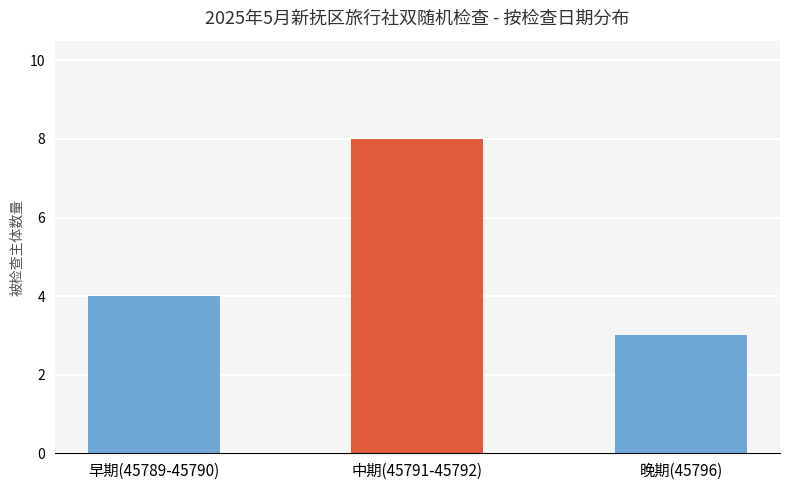

Rank the categories by value from highest to lowest.

中期(45791-45792), 早期(45789-45790), 晚期(45796)